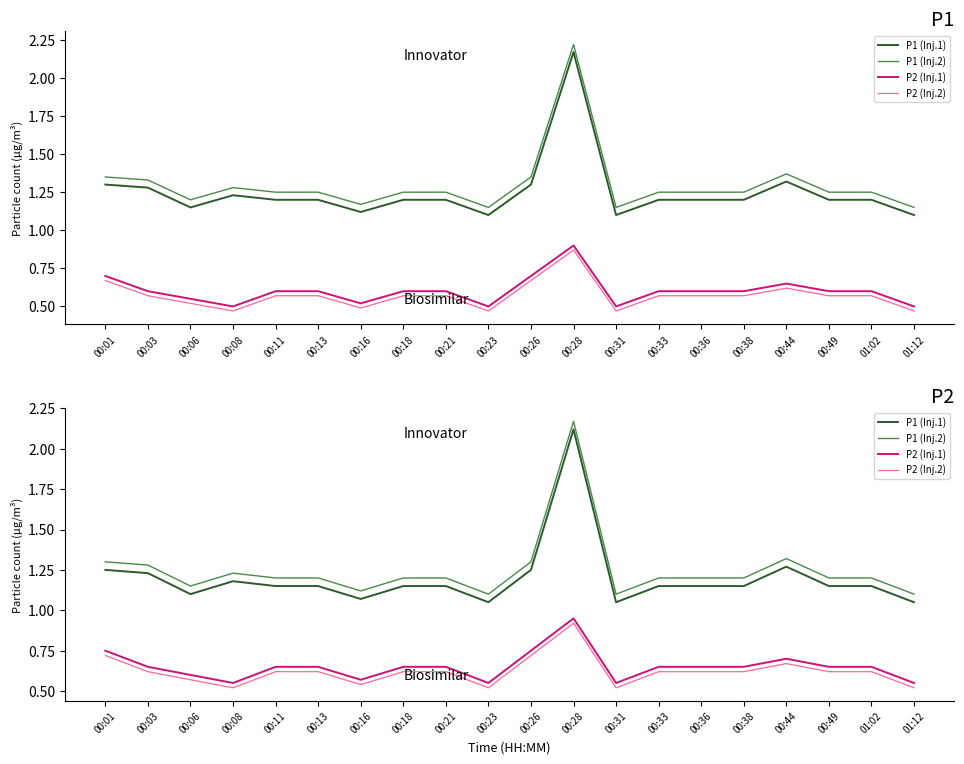

Does the chart have visible grid lines?

No